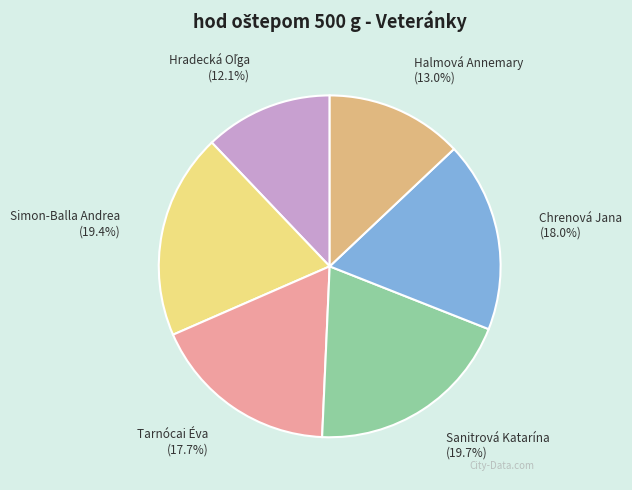

True or false: Sanitrová Katarína accounts for 20% of the total.

True